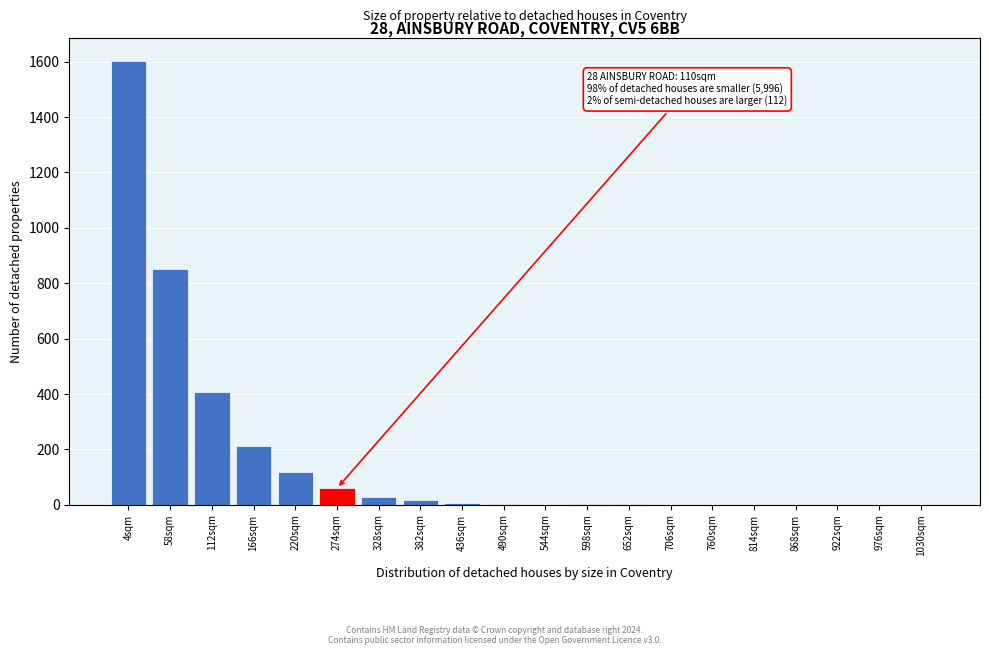

At which label is the value closest to 802?

58sqm